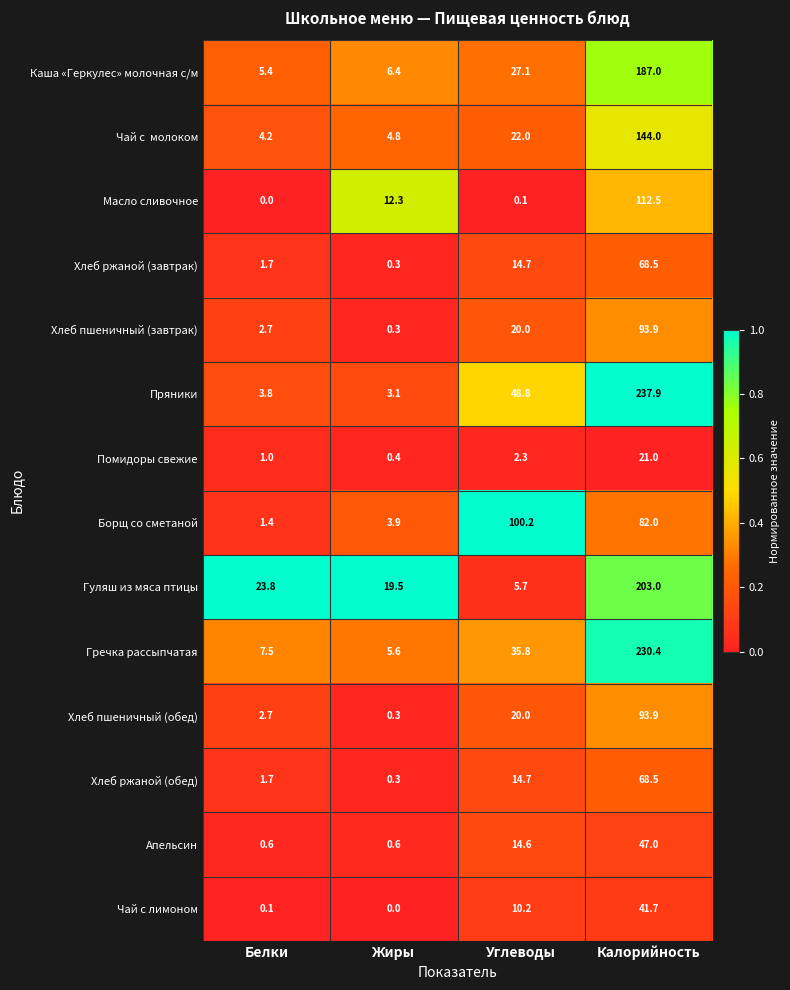

What is the difference between the highest and lowest values at Белки?

23.8